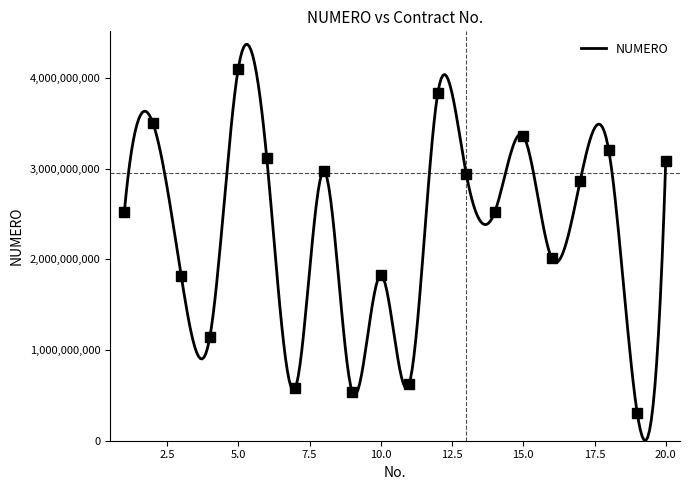

At which label is the value closest to 2202878375?

16